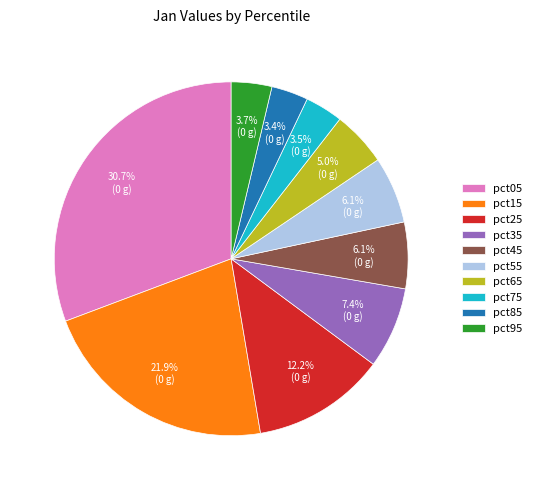

Which has a higher value, pct55 or pct65?

pct55